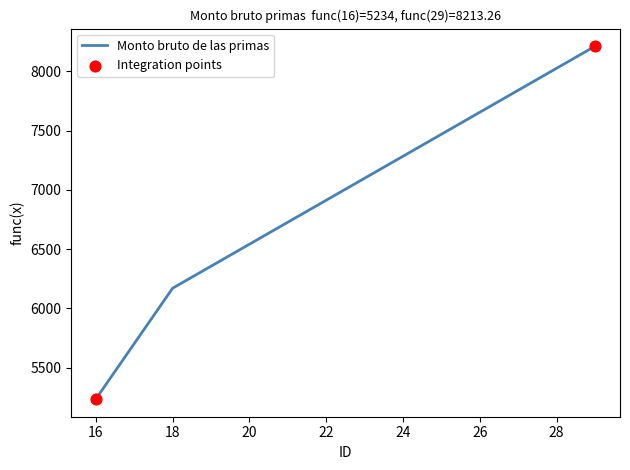

What is the smallest value displayed?

5234.0